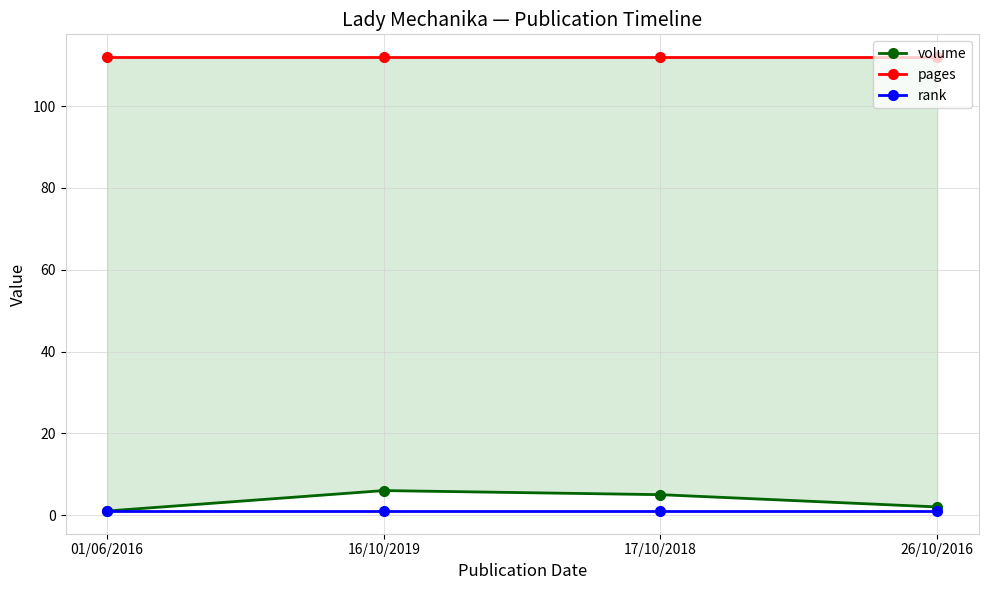

What is the total value across all series at 16/10/2019?

119